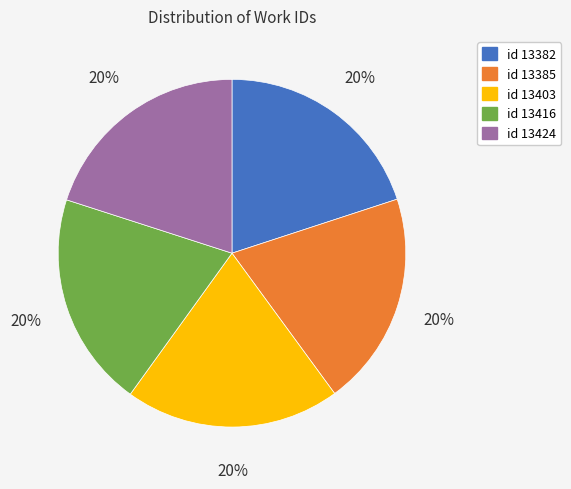

What is the ratio of the value at id 13416 to the value at id 13403?

1.0